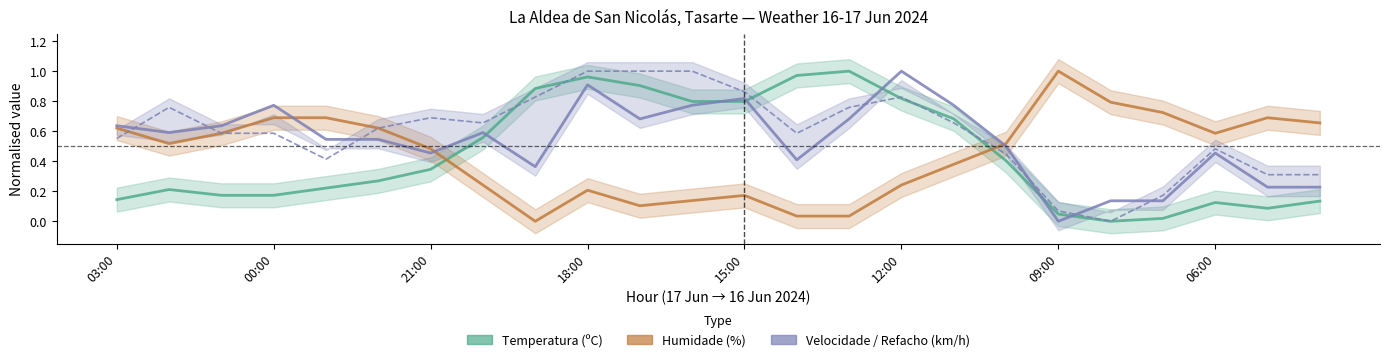

What is the difference between the Temperatura (ºC) values at 03:00 and 08:00?

0.1